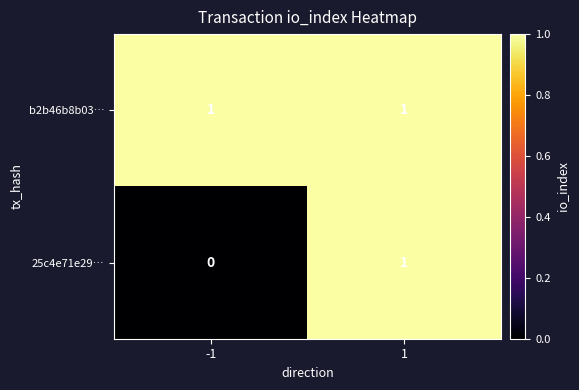

What is the greatest value displayed?

1